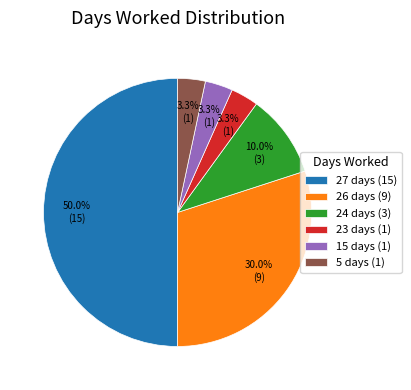

How many slices are in this pie chart?

6